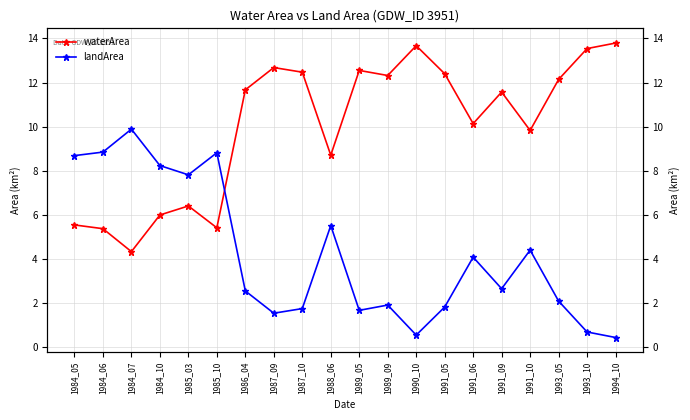

How many intersections are there between landArea and waterArea?

1